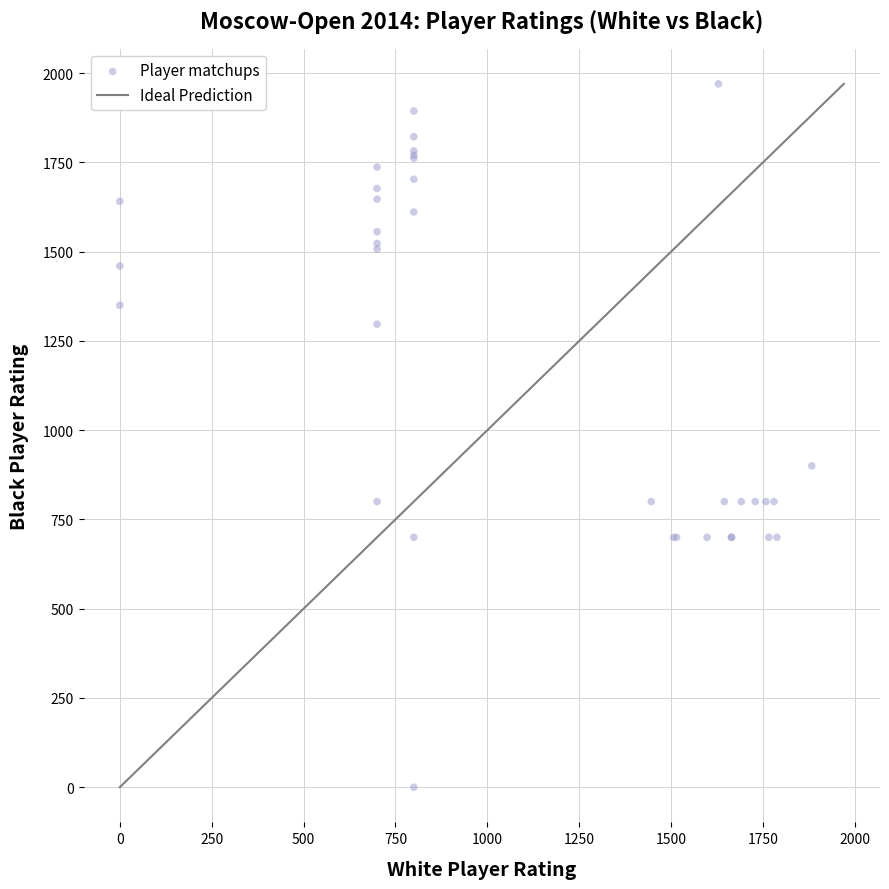

What Y value in the scatter plot is closest to 985?

900